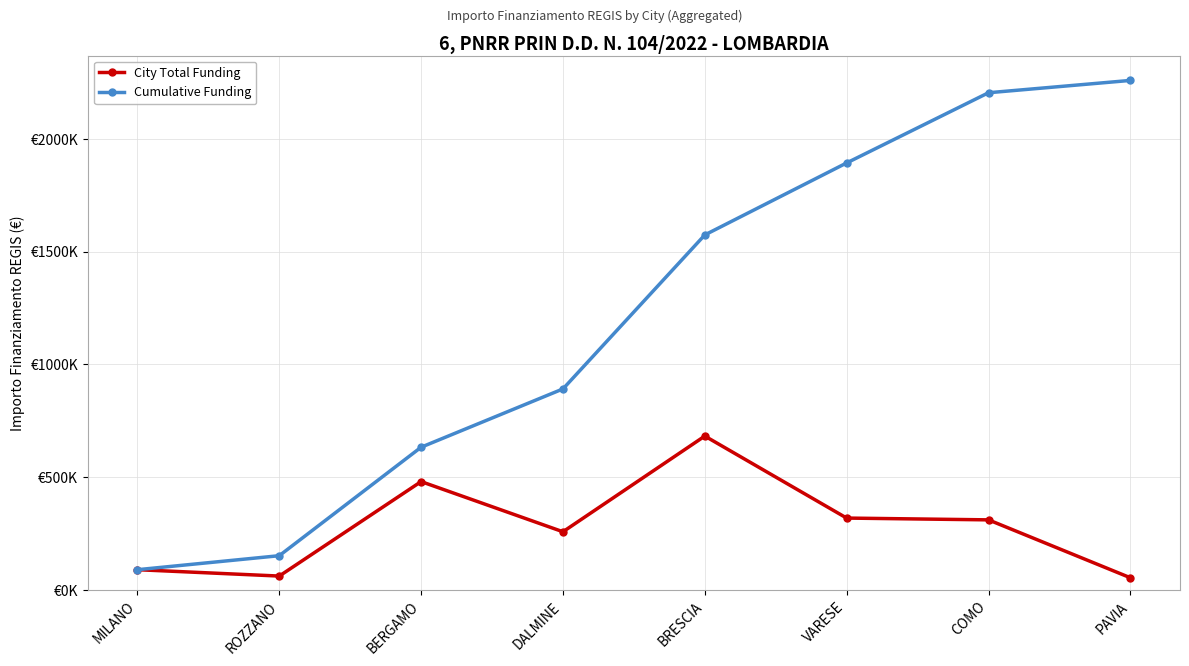

Does the chart have visible grid lines?

Yes